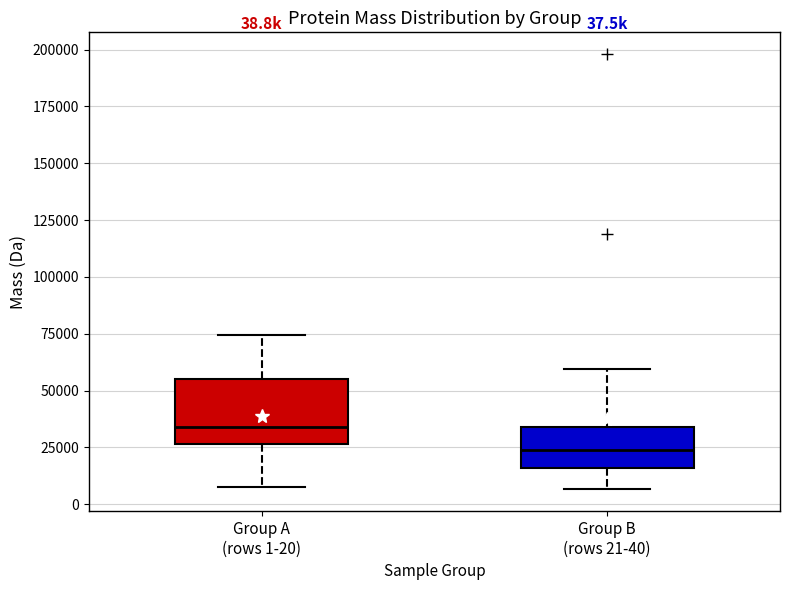

Which box's median line is the highest?

Group A (rows 1-20)